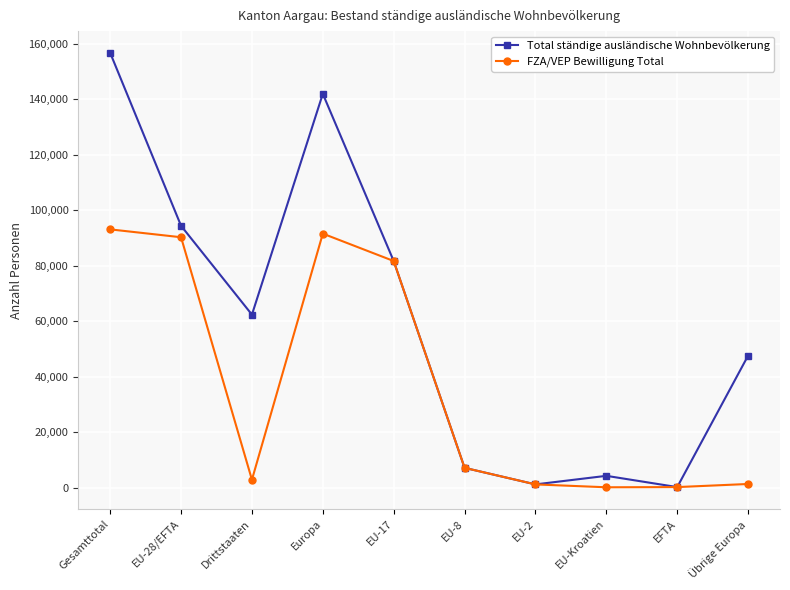

What is the approximate value of Total ständige ausländische Wohnbevölkerung at Übrige Europa, to the nearest 50?

47600